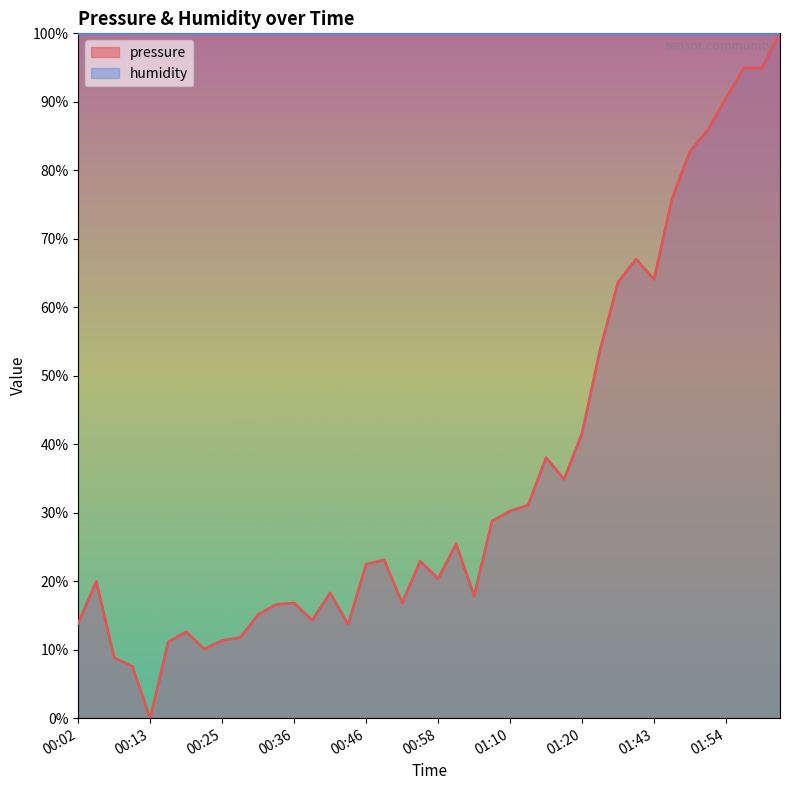

Does the chart display data point markers on the line(s)?

No